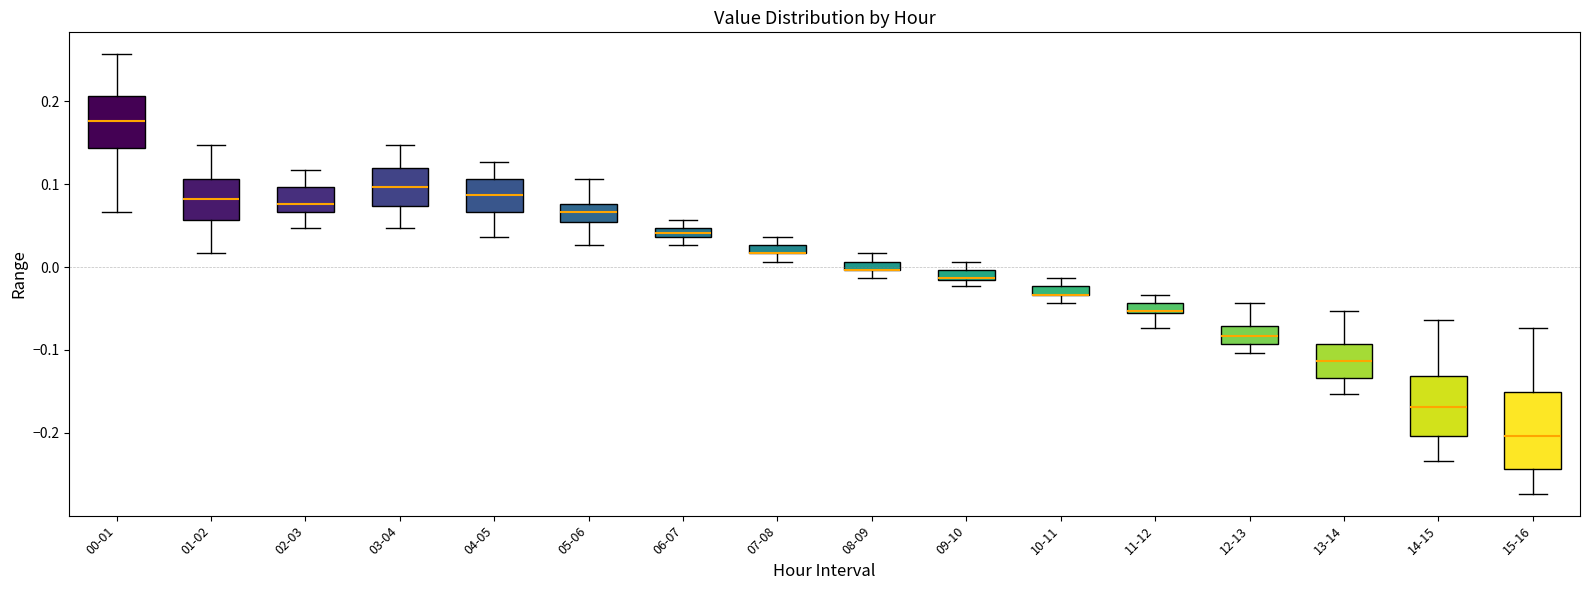

Comparing the boxes themselves (not the whiskers), which one is the tallest?

15-16